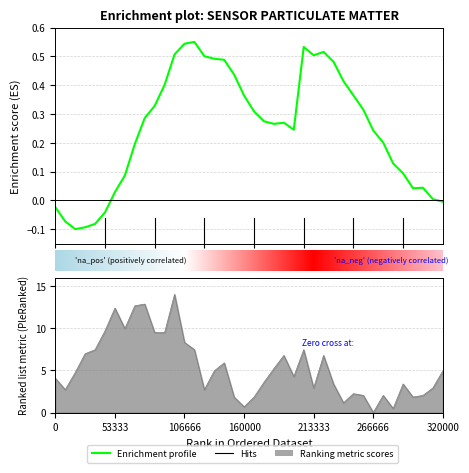

Count the number of values greater than 4.

22